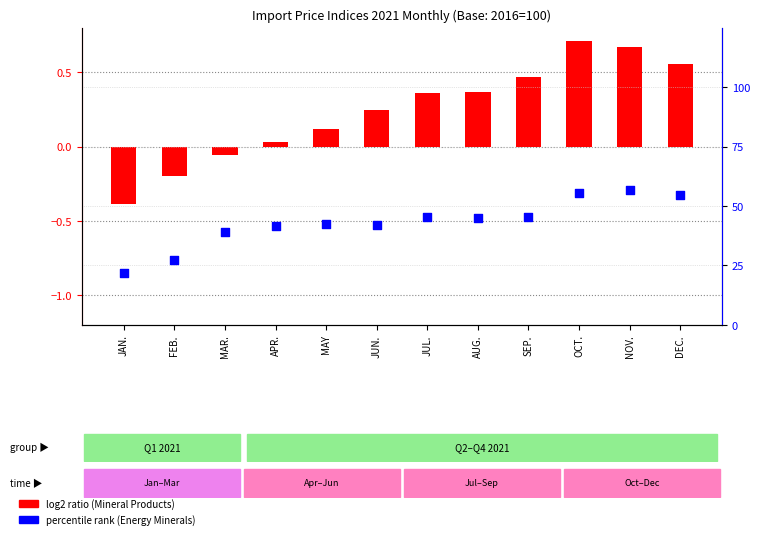

At how many categories does at least one series exceed 23?

11